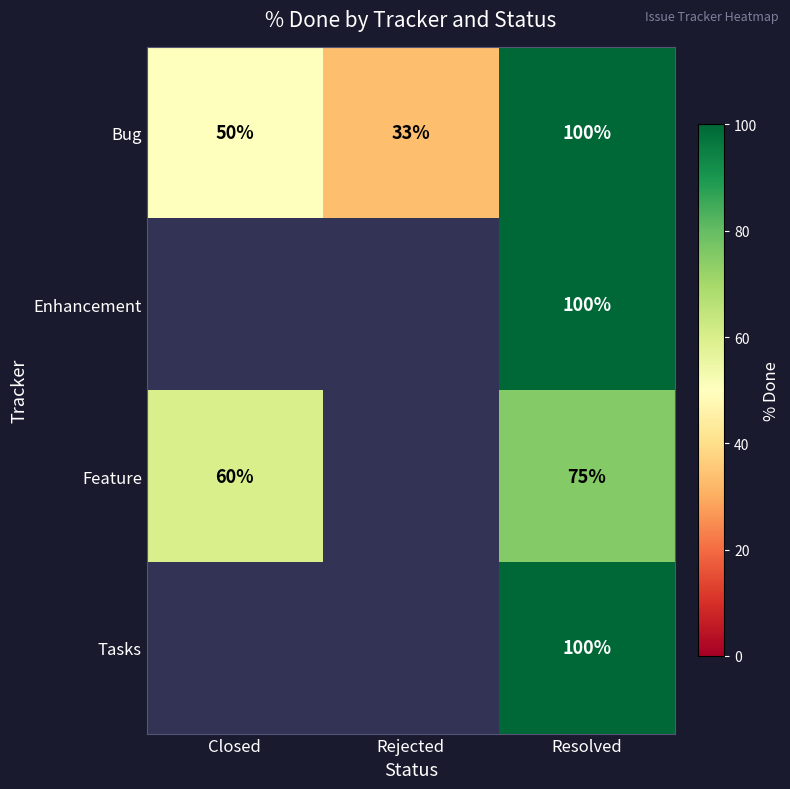

How many distinct data groups are displayed?

4